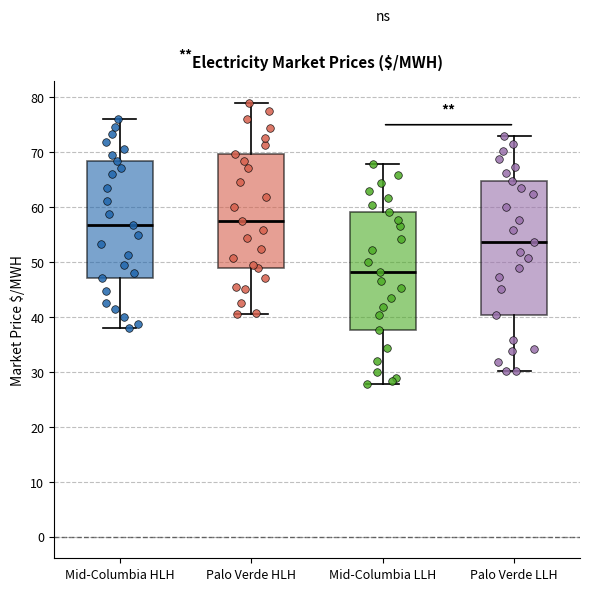

Where does the upper whisker of the box for Palo Verde HLH end on the y-axis? The values are not printed on the chart, so give them approximately, as read against the axis.

79